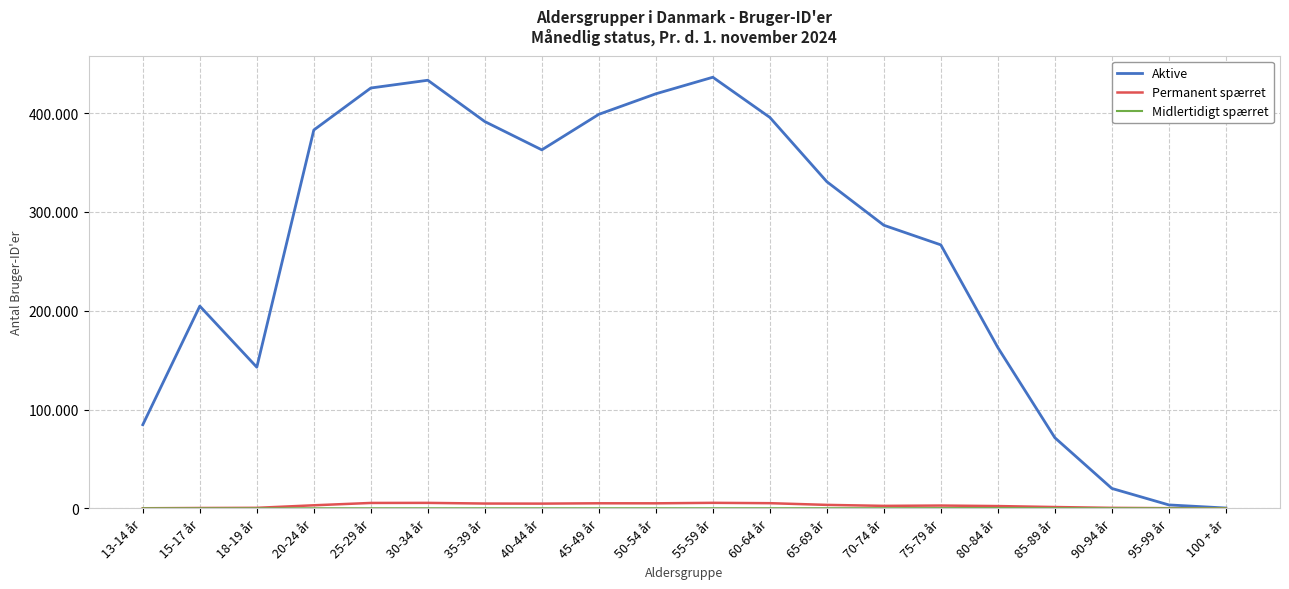

Which series has the largest total across all categories?

Aktive